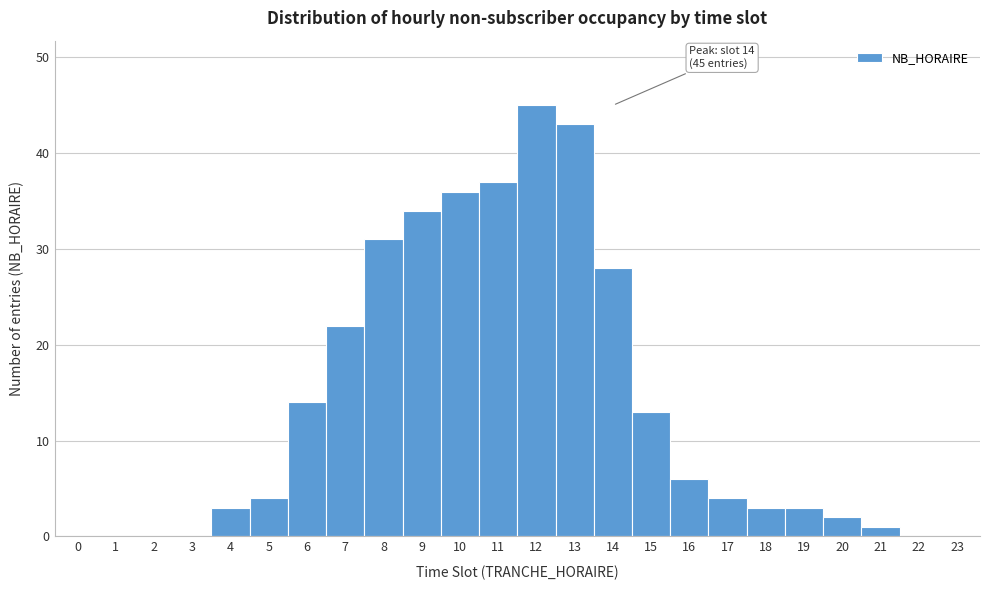

Which range on the x-axis has the tallest bar?

11.5 to 12.5